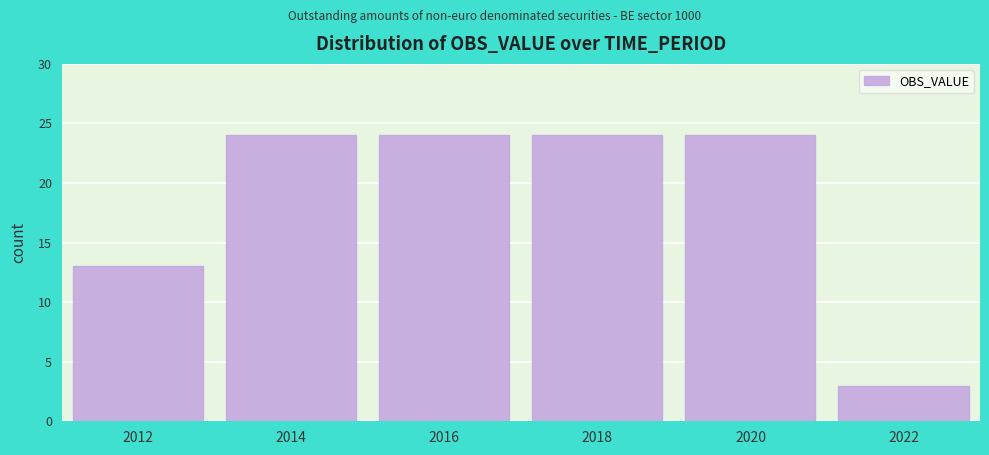

Reading left to right, list all the values displayed in this chart.

2012=13	2014=24	2016=24	2018=24	2020=24	2022=3